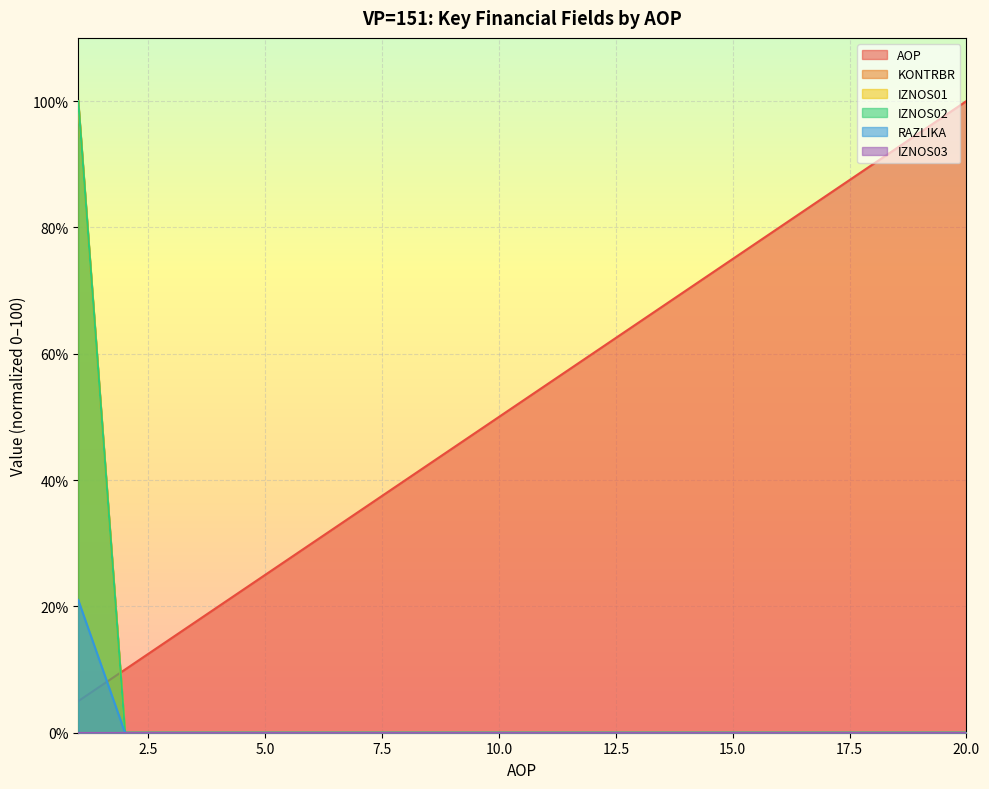

Between 19 and 7, which is larger?

19